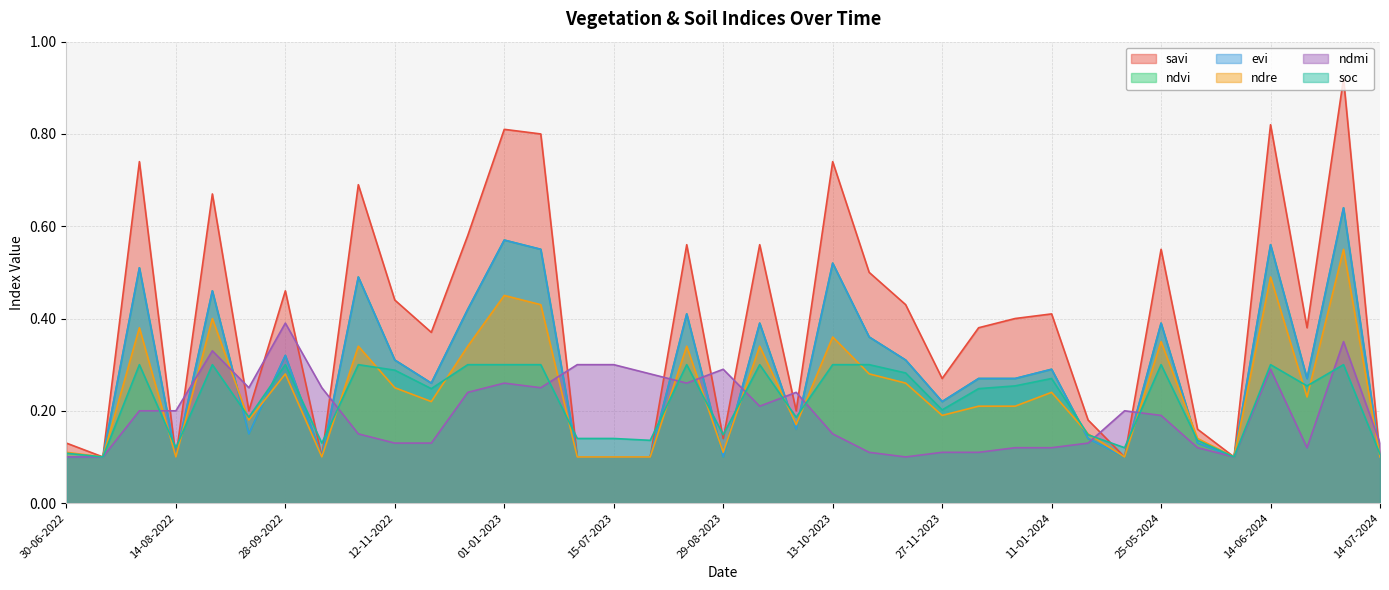

What position from the left is 04-06-2024?

32